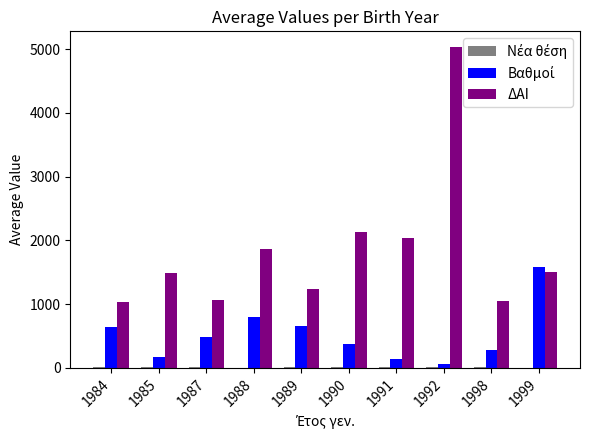

At which category does the chart reach its peak across all series?

1992